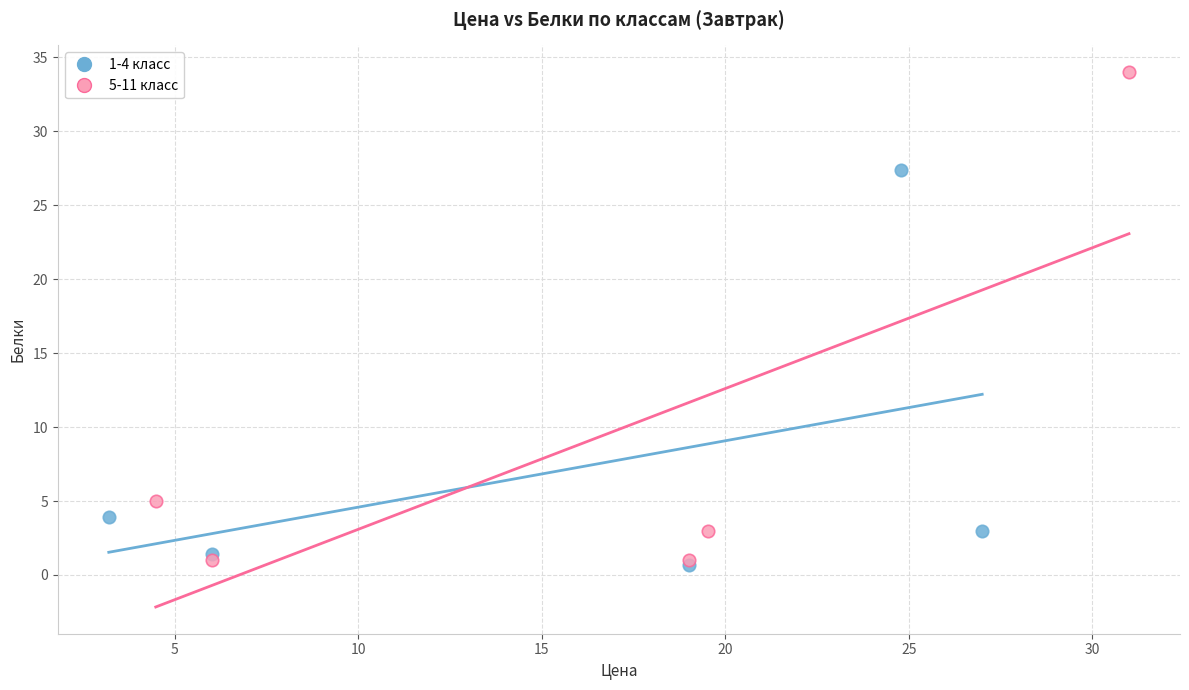

Which series contains the highest Y value?

5-11 класс